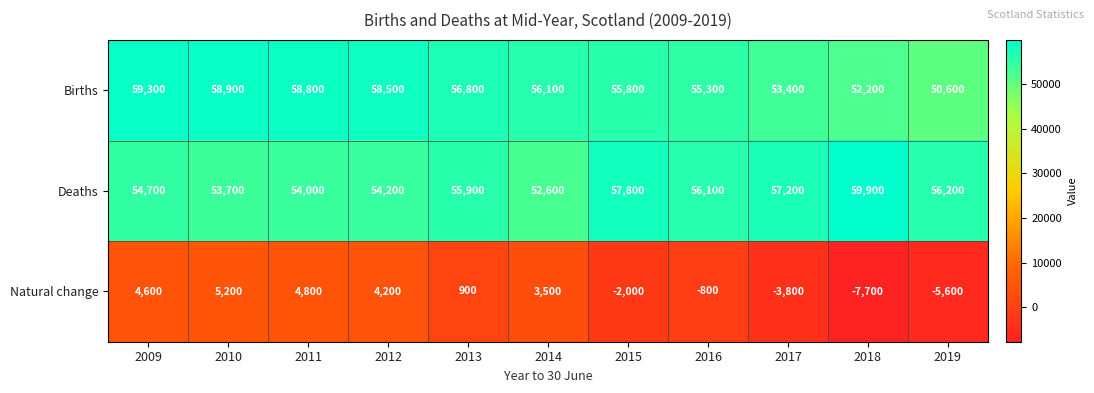

List the series in order of their peak value, lowest first.

Natural change, Births, Deaths